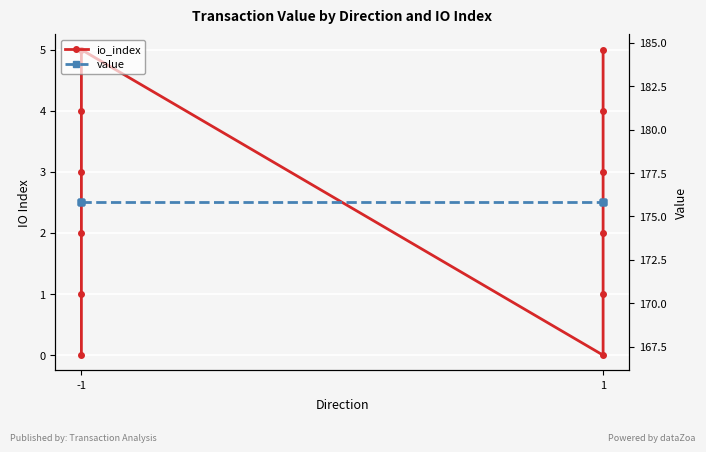

Which category has the lowest value in the io_index series?

-1